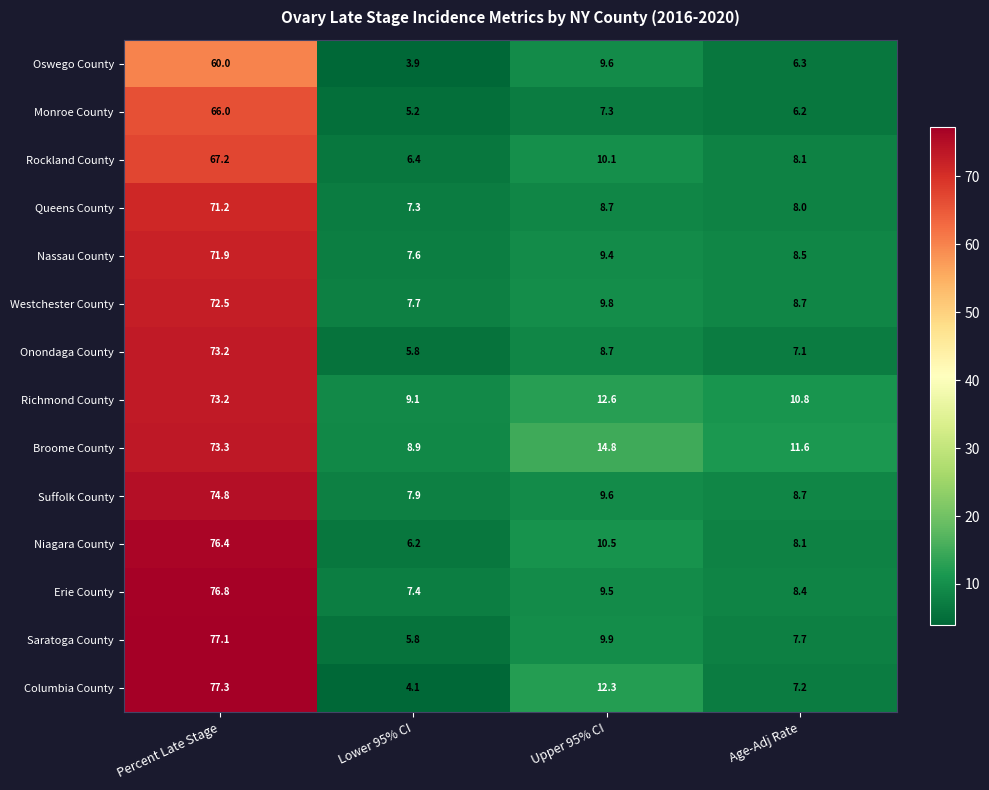

What is the total value across all series at Upper 95% CI?

142.8